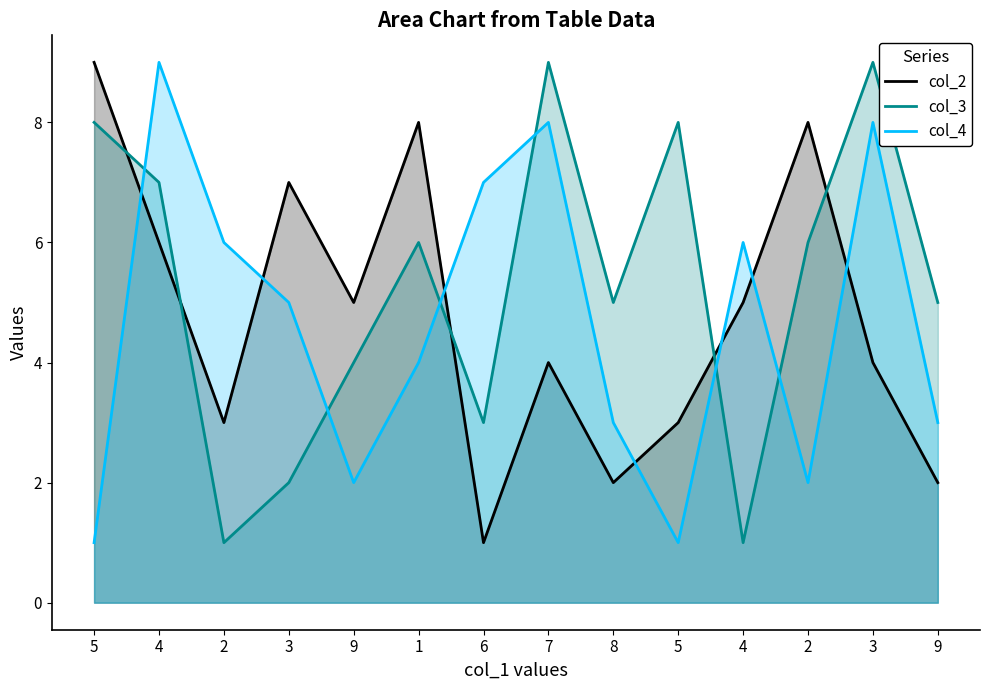

At which label does col_3 reach its peak?

7